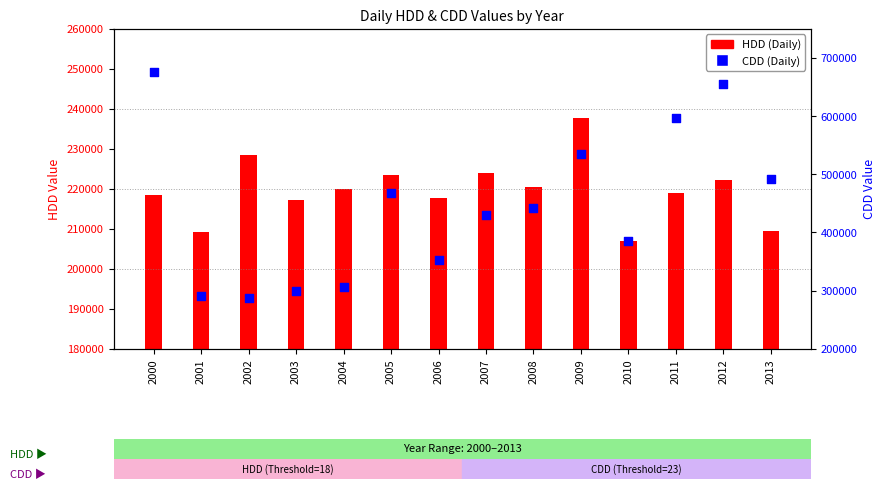

At how many categories does at least one series exceed 329041?

10